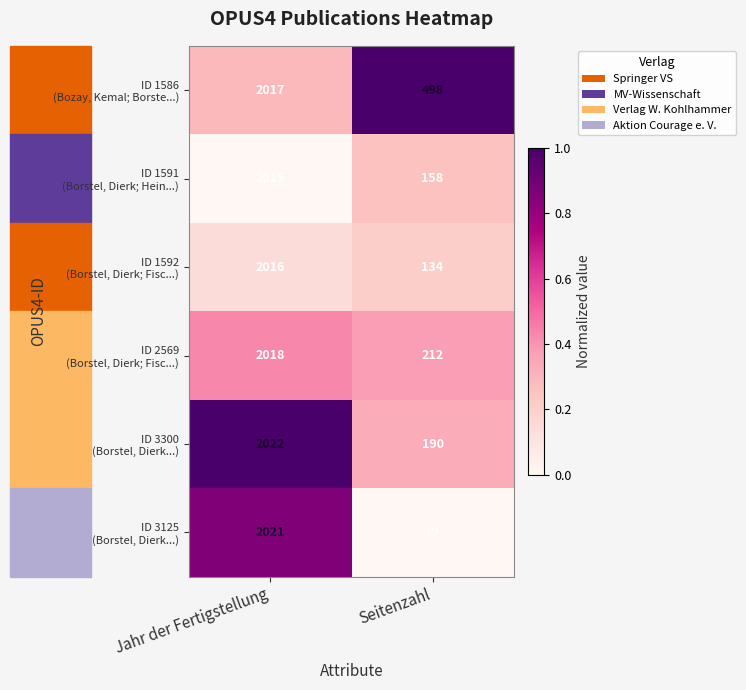

At which category is the sum across all series the highest?

Jahr der Fertigstellung